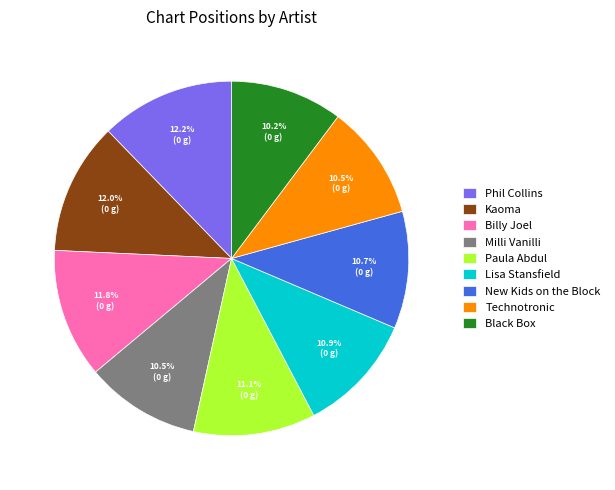

Does Kaoma represent more than half of the total?

No